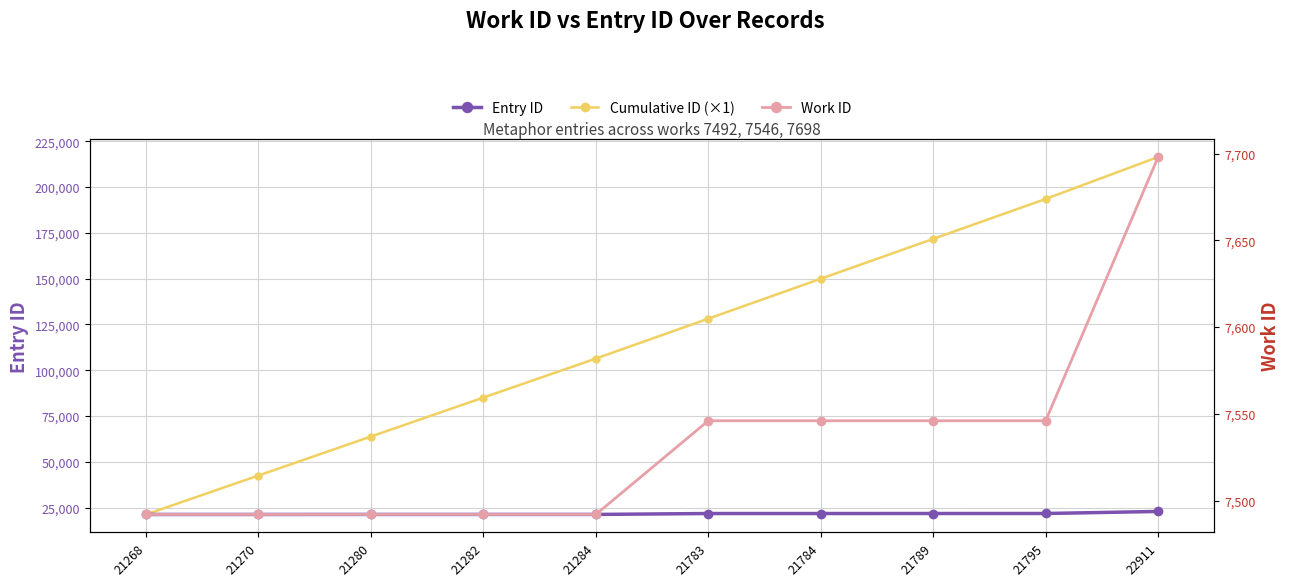

Reading right to left, list all the values displayed in this chart.

Entry ID: 22911	21795	21789	21784	21783	21284	21282	21280	21270	21268
Cumulative ID (×1): 216446	193535	171740	149951	128167	106384	85100	63818	42538	21268
Work ID: 7698	7546	7546	7546	7546	7492	7492	7492	7492	7492